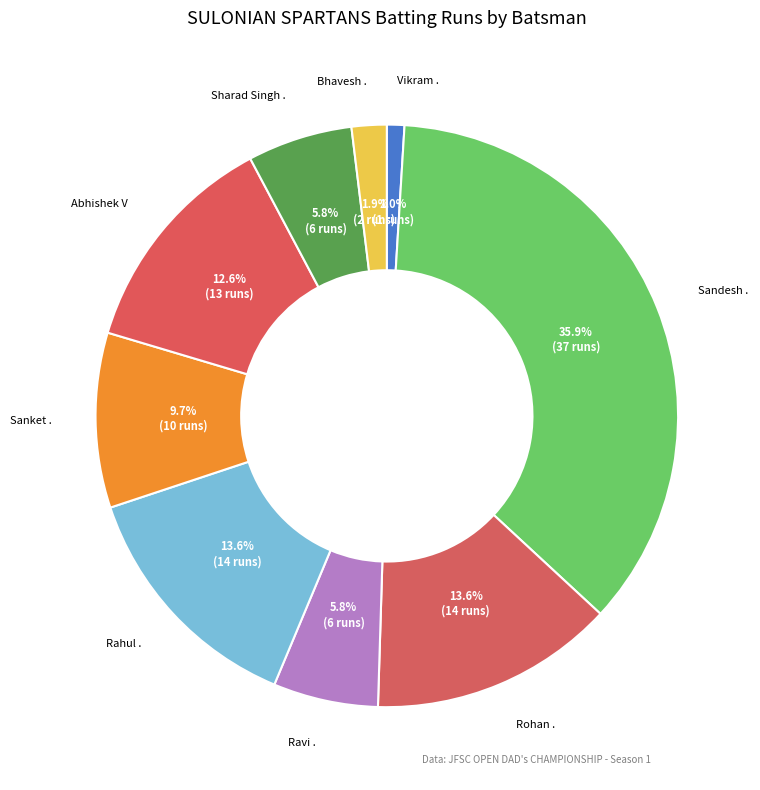

Between Vikram . and Rohan ., which is larger?

Rohan .